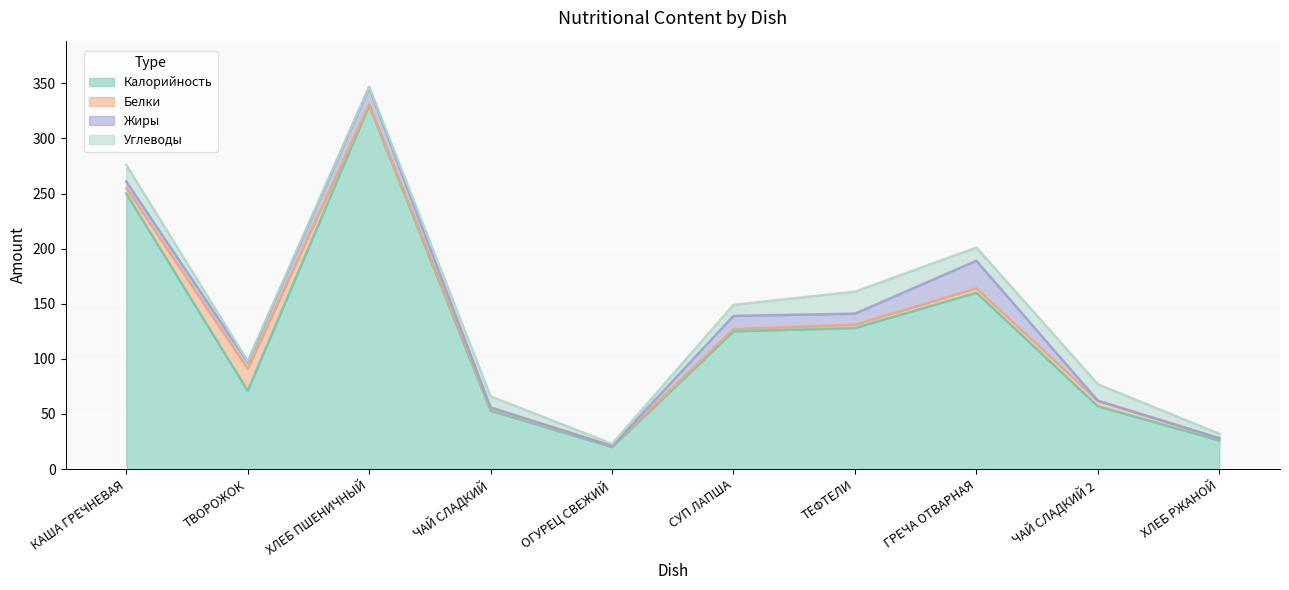

What is the difference between the maximum and minimum values in the Калорийность series?

310.0